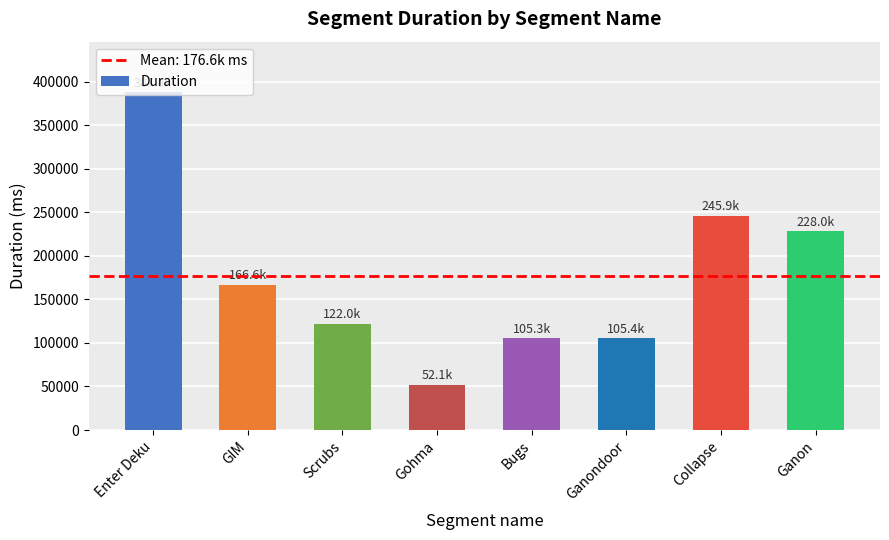

What is the label of the 5th bar from the left?

Bugs